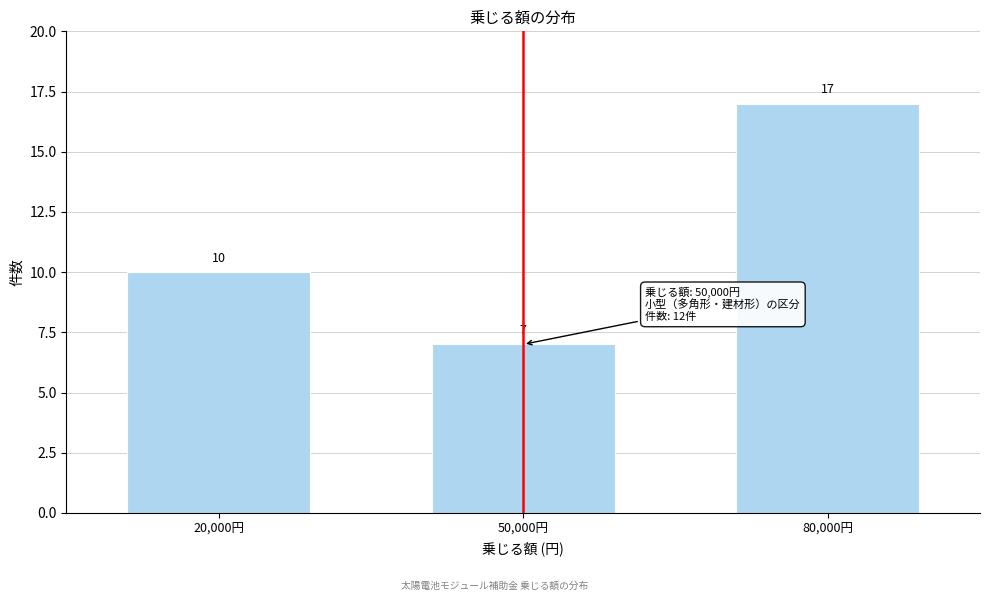

Reading left to right, transcribe all the data shown in this chart.

10	7	17